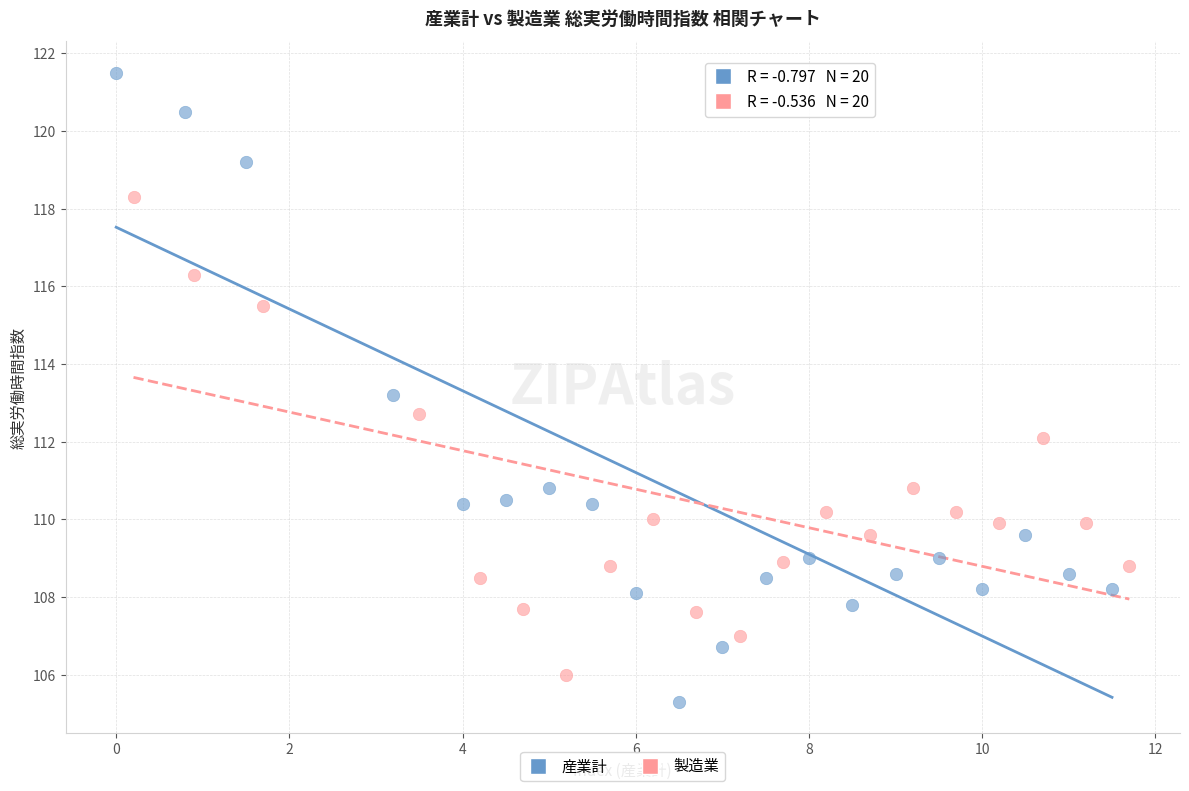

Which series reaches the maximum Y coordinate?

産業計